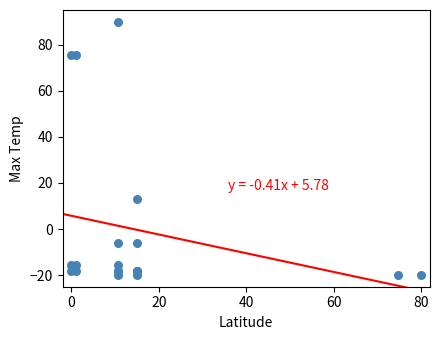

What Y value in the scatter plot is closest to 35?

13.2